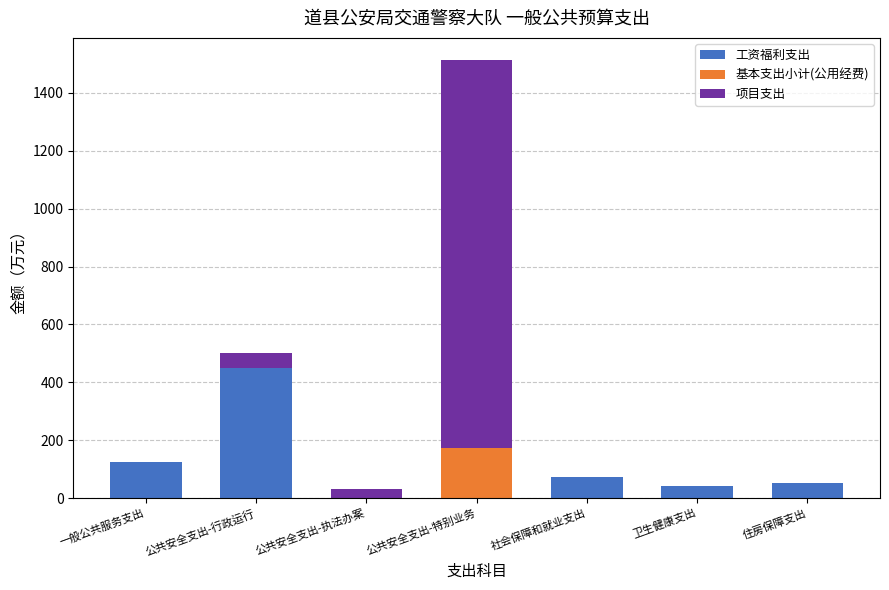

True or false: 工资福利支出 has a value of 52.8 at 住房保障支出.

True